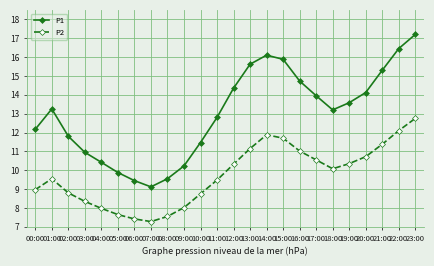

How many categories are shown in the chart?

24